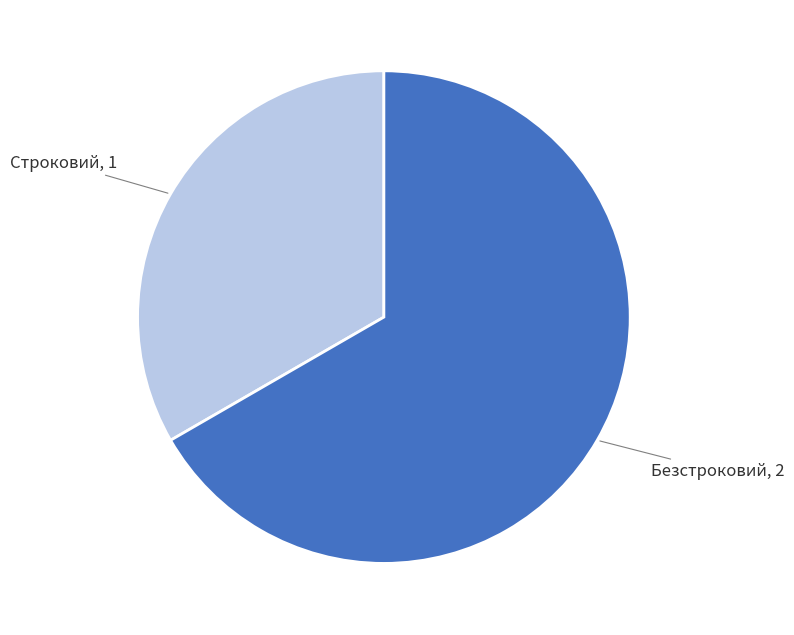

Which slice is the smallest?

Строковий